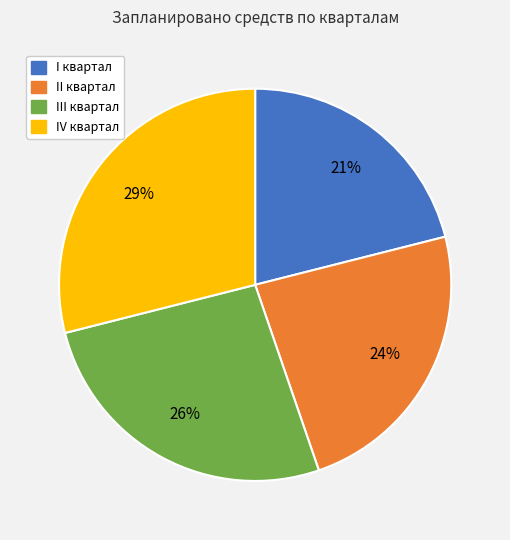

To the nearest percent, what is the difference between the largest and smallest slice percentages?

8%